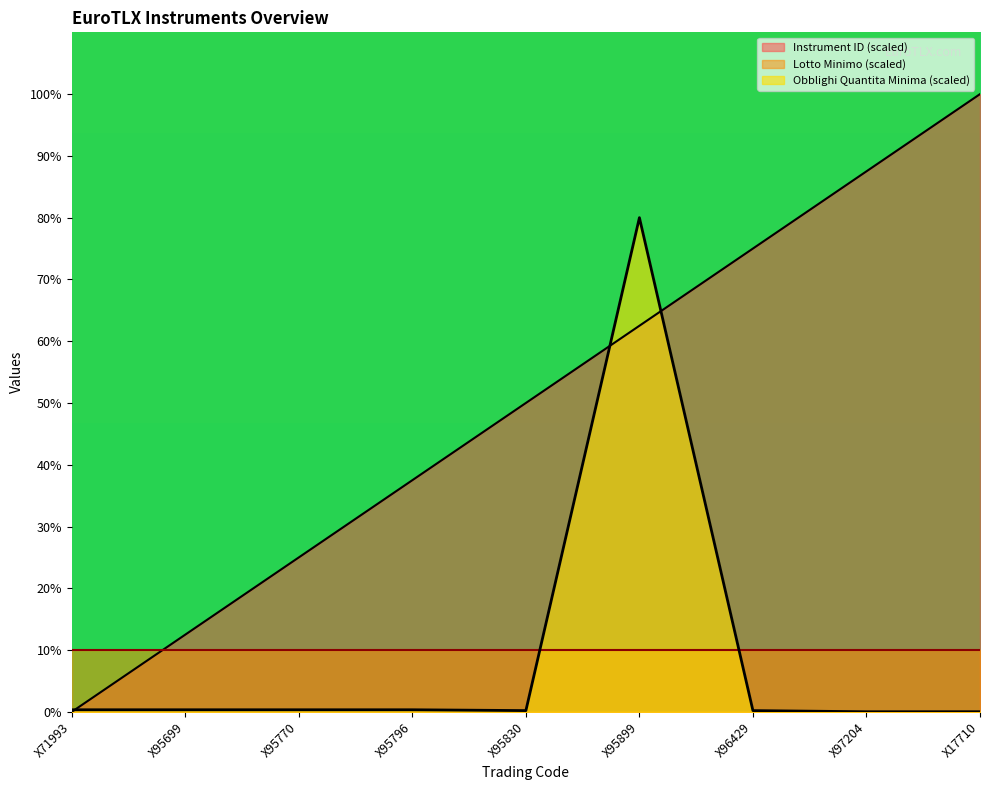

How many intersections are there between Instrument ID and Obblighi Quantita Minima?

3